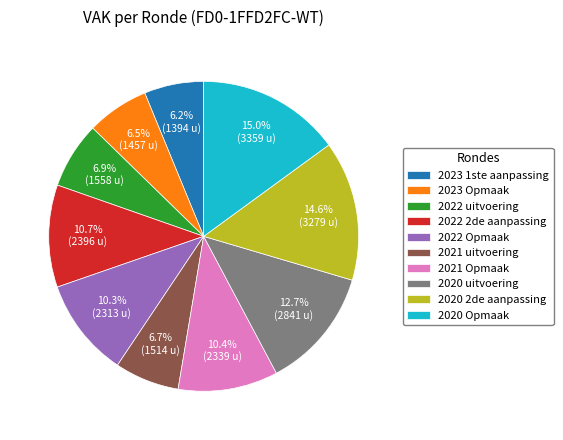

Does any single category account for the majority?

No